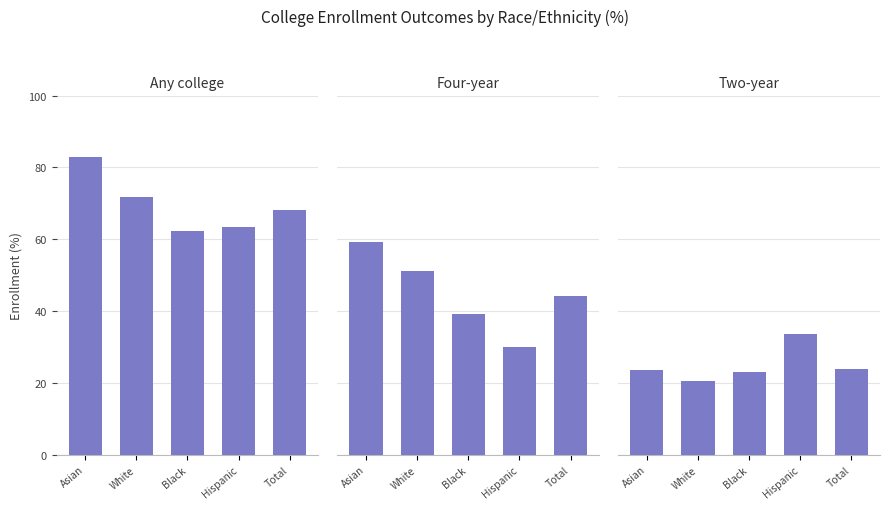

What is the difference between the highest and lowest values at White?

51.2